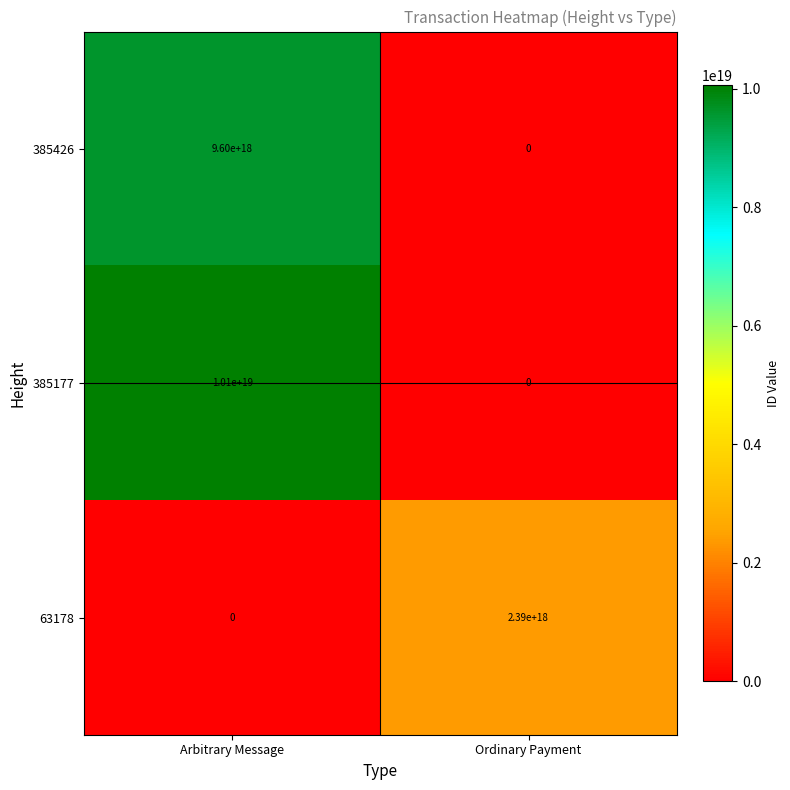

Which series changed the most between Arbitrary Message and Ordinary Payment?

385177